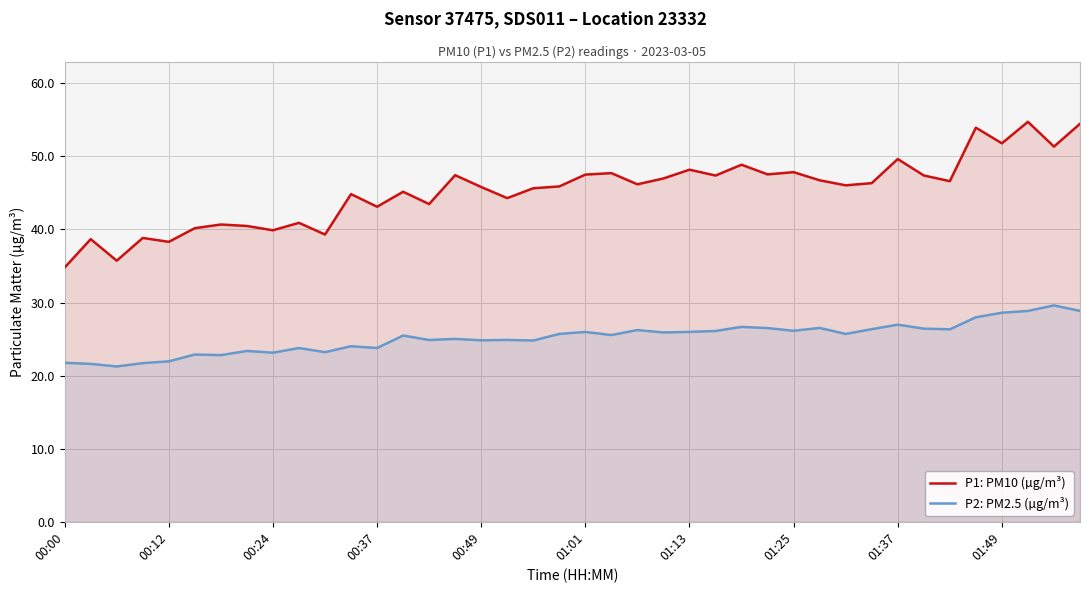

Which series has the largest total across all categories?

P1: PM10 (µg/m³)